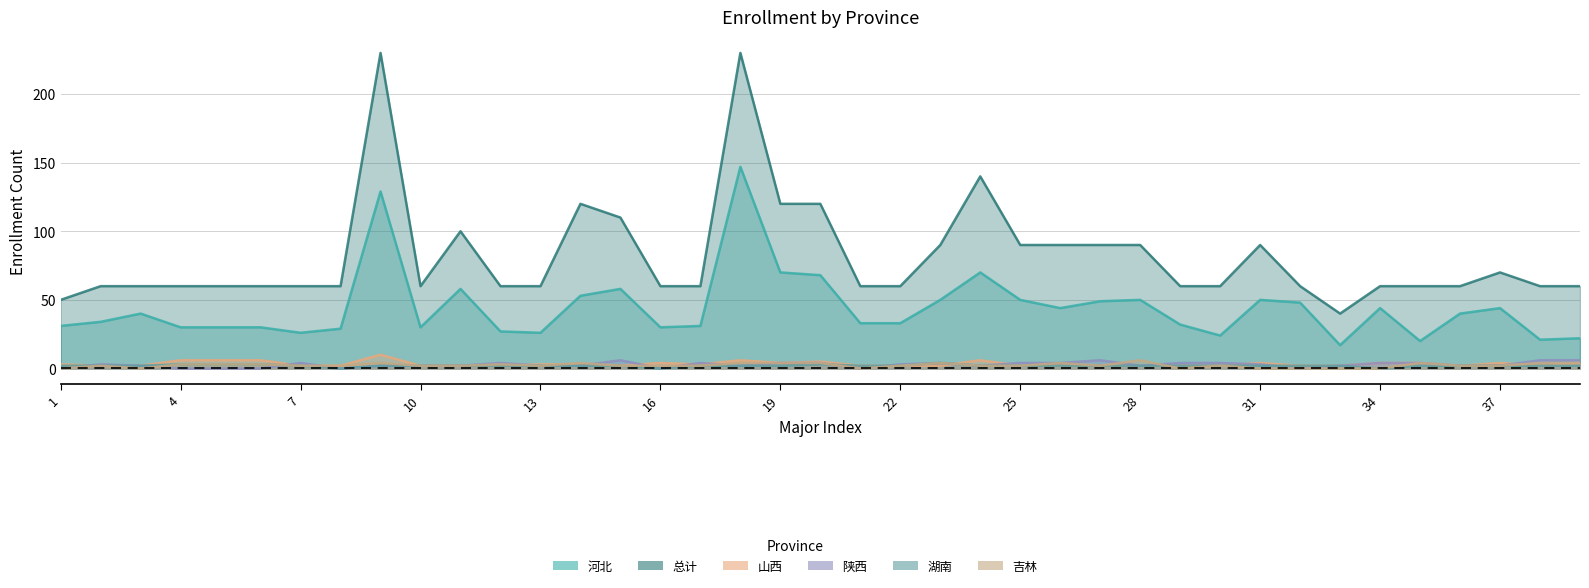

At which label does 总计 reach its peak?

9